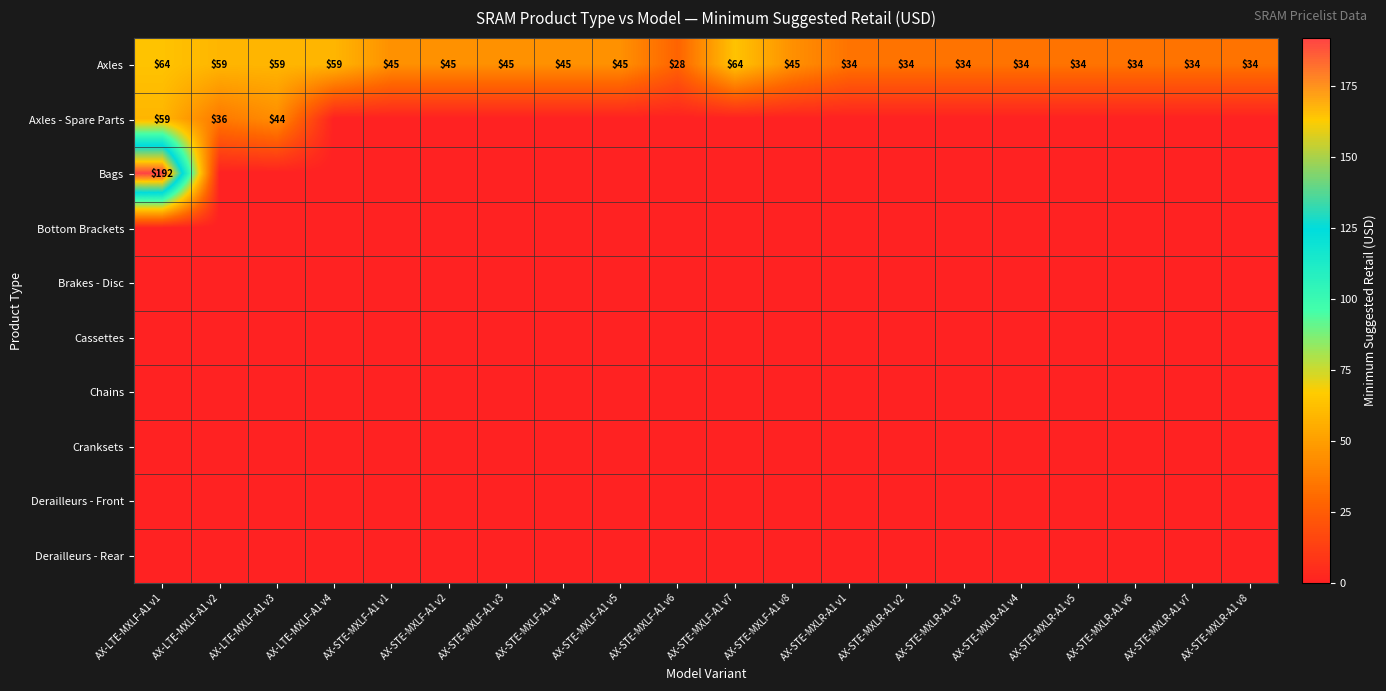

How many categories are shown in the chart?

20